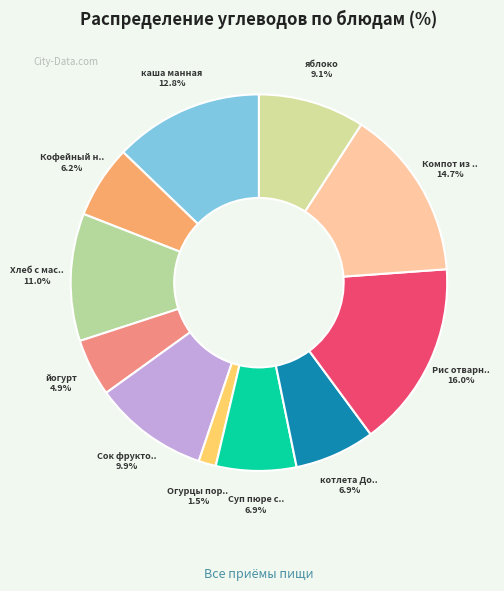

How many segments does this pie chart have?

11